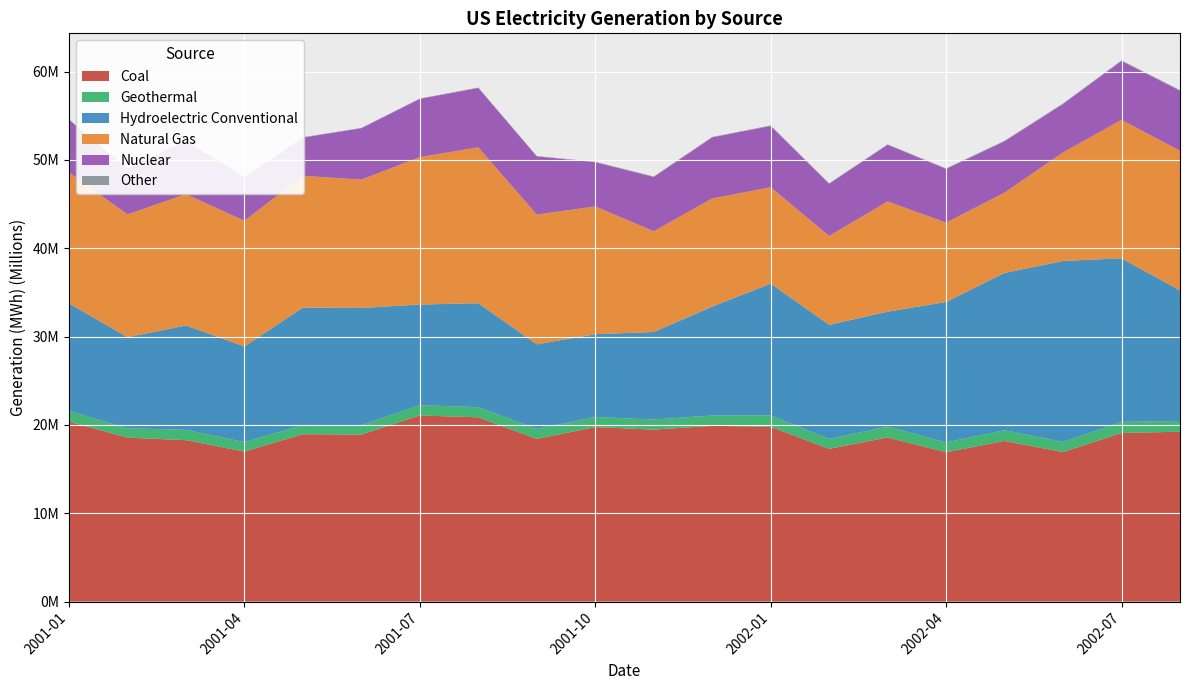

Reading left to right, what are all the values shown in this chart?

Coal: 2001-01=20376771	2001-02=18555957	2001-03=18275336	2001-04=16978427	2001-05=18944732	2001-06=18905166	2001-07=21070271	2001-08=20854459	2001-09=18415519	2001-10=19754155	2001-11=19466766	2001-12=19891167	2002-01=19793858	2002-02=17288676	2002-03=18583023	2002-04=16912485	2002-05=18183361	2002-06=16926778	2002-07=19085637	2002-08=19227886
Geothermal: 2001-01=1208188	2001-02=1058019	2001-03=1171975	2001-04=1076930	2001-05=1051842	2001-06=1069323	2001-07=1160957	2001-08=1151724	2001-09=1130524	2001-10=1142475	2001-11=1139224	2001-12=1172728	2002-01=1270969	2002-02=1118780	2002-03=1233293	2002-04=1111899	2002-05=1212595	2002-06=1147369	2002-07=1258809	2002-08=1223483
Hydroelectric Conventional: 2001-01=12161496	2001-02=10324098	2001-03=11800954	2001-04=10825290	2001-05=13282942	2001-06=13264493	2001-07=11393137	2001-08=11771012	2001-09=9575883	2001-10=9371893	2001-11=9911531	2001-12=12330920	2002-01=14924734	2002-02=12925410	2002-03=12999260	2002-04=15893763	2002-05=17809199	2002-06=20482932	2002-07=18515584	2002-08=14775590
Natural Gas: 2001-01=14840054	2001-02=13892073	2001-03=14872151	2001-04=14230872	2001-05=14920626	2001-06=14527573	2001-07=16690655	2001-08=17644562	2001-09=14686851	2001-10=14465011	2001-11=11406381	2001-12=12240997	2002-01=10912852	2002-02=10052920	2002-03=12484452	2002-04=8977149	2002-05=9090643	2002-06=12287078	2002-07=15677253	2002-08=15805900
Nuclear: 2001-01=5955587	2001-02=5173951	2001-03=6054087	2001-04=4908436	2001-05=4324111	2001-06=5817342	2001-07=6590749	2001-08=6722158	2001-09=6585357	2001-10=5001992	2001-11=6145091	2001-12=6915164	2002-01=6934094	2002-02=5907347	2002-03=6402015	2002-04=6084071	2002-05=5809388	2002-06=5486873	2002-07=6654879	2002-08=6798770
Other: 2001-01=42366	2001-02=42023	2001-03=40820	2001-04=40342	2001-05=42444	2001-06=37553	2001-07=44158	2001-08=45520	2001-09=42943	2001-10=48630	2001-11=55493	2001-12=46925	2002-01=65017	2002-02=59705	2002-03=63372	2002-04=55620	2002-05=64634	2002-06=59681	2002-07=70151	2002-08=69560